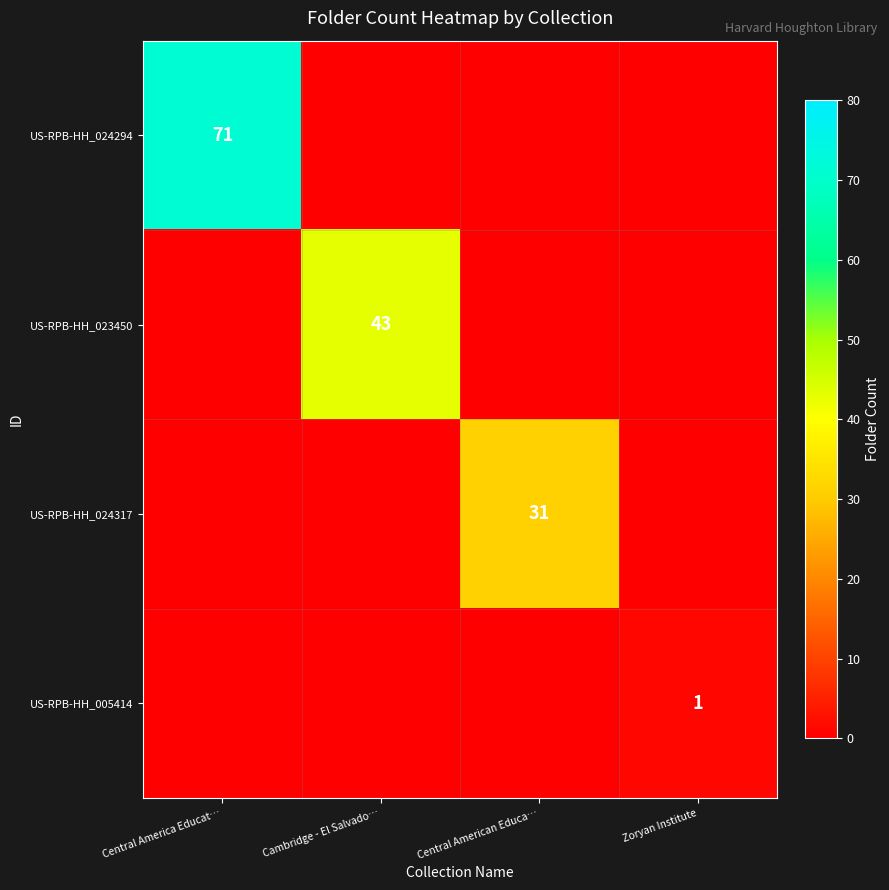

How many values in the US-RPB-HH_023450 series exceed 0?

1